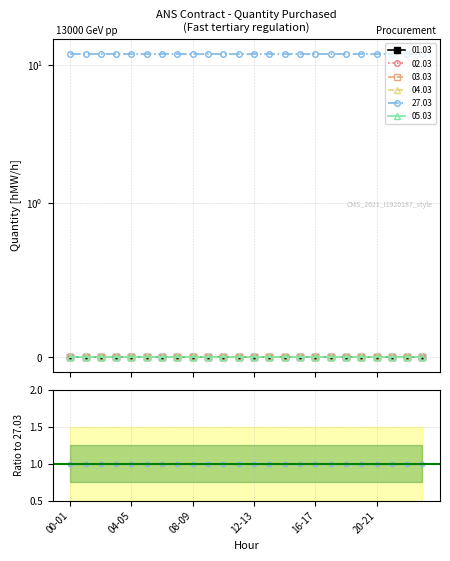

Which series changed the most between 04-05 and 18-19?

01.03